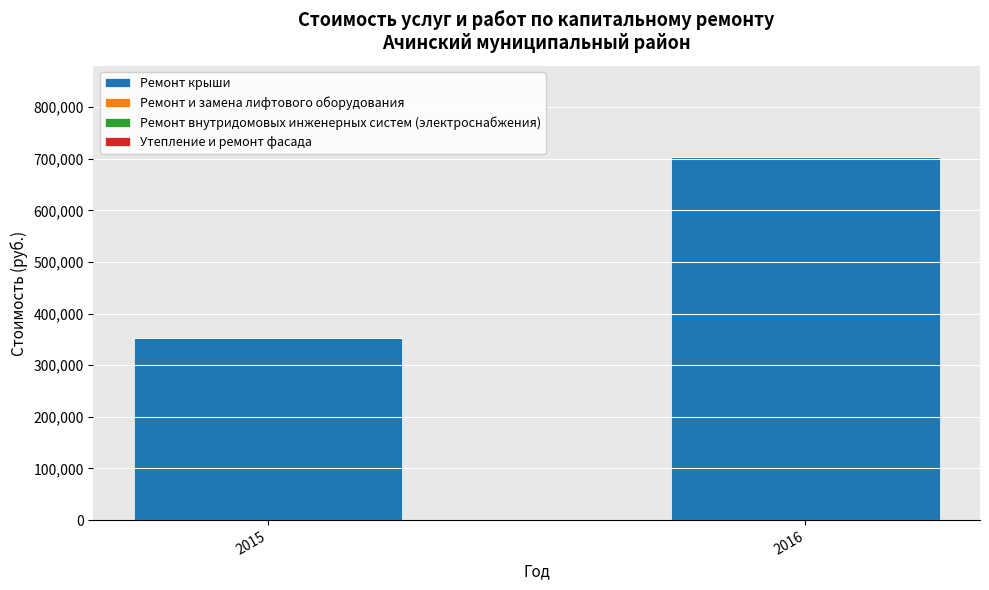

The value at 2016 is 347931.5. True or false?

False